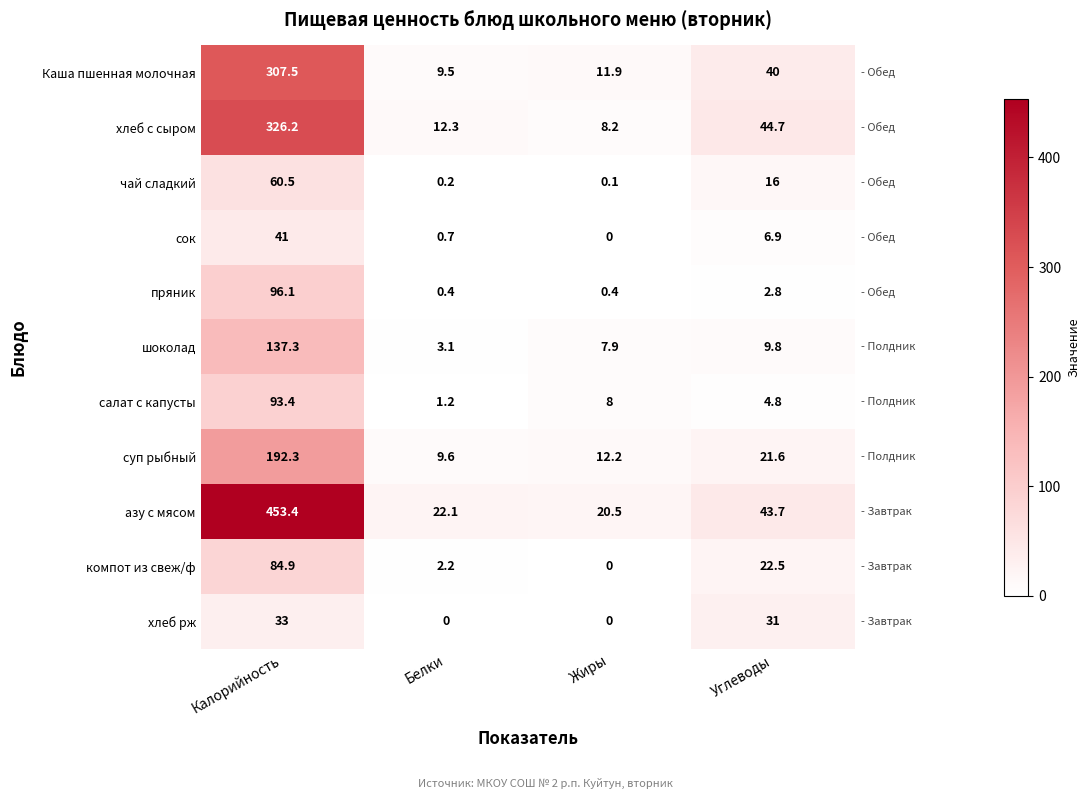

List the series in order of their peak value, lowest first.

хлеб рж, сок, чай сладкий, компот из свеж/ф, салат с капусты, пряник, шоколад, суп рыбный, Каша пшенная молочная, хлеб с сыром, азу с мясом